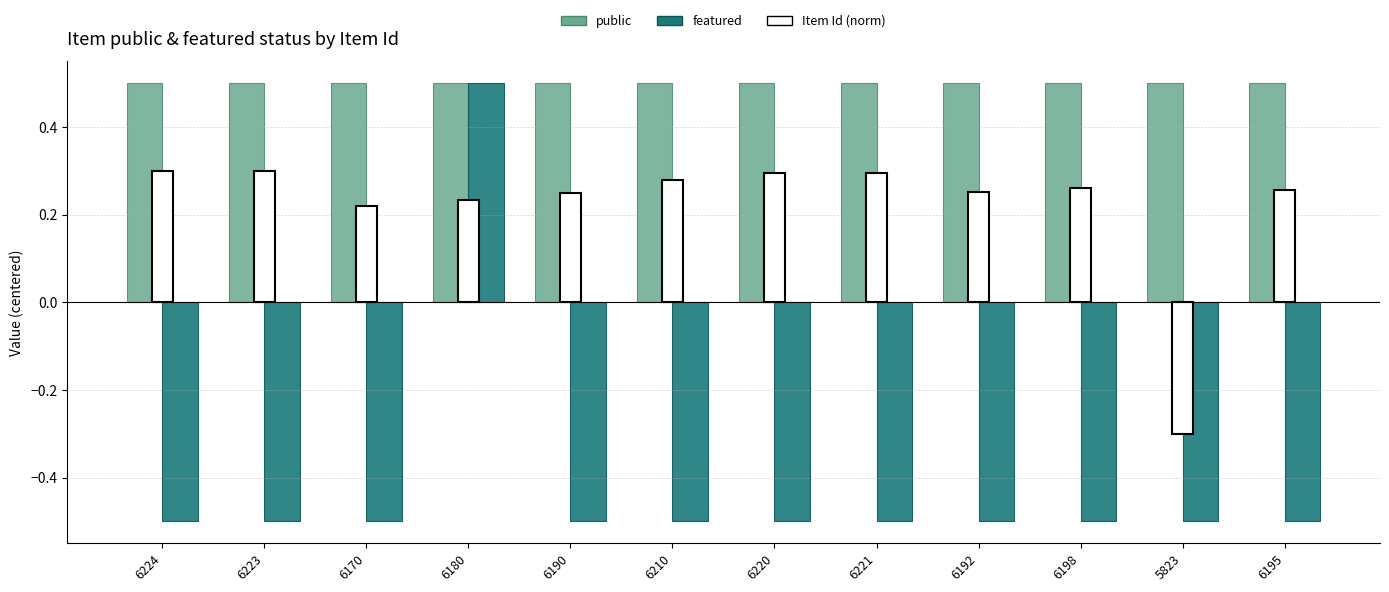

Reading right to left, transcribe all the data shown in this chart.

public: 0.5	0.5	0.5	0.5	0.5	0.5	0.5	0.5	0.5	0.5	0.5	0.5
featured: -0.5	-0.5	-0.5	-0.5	-0.5	-0.5	-0.5	-0.5	0.5	-0.5	-0.5	-0.5